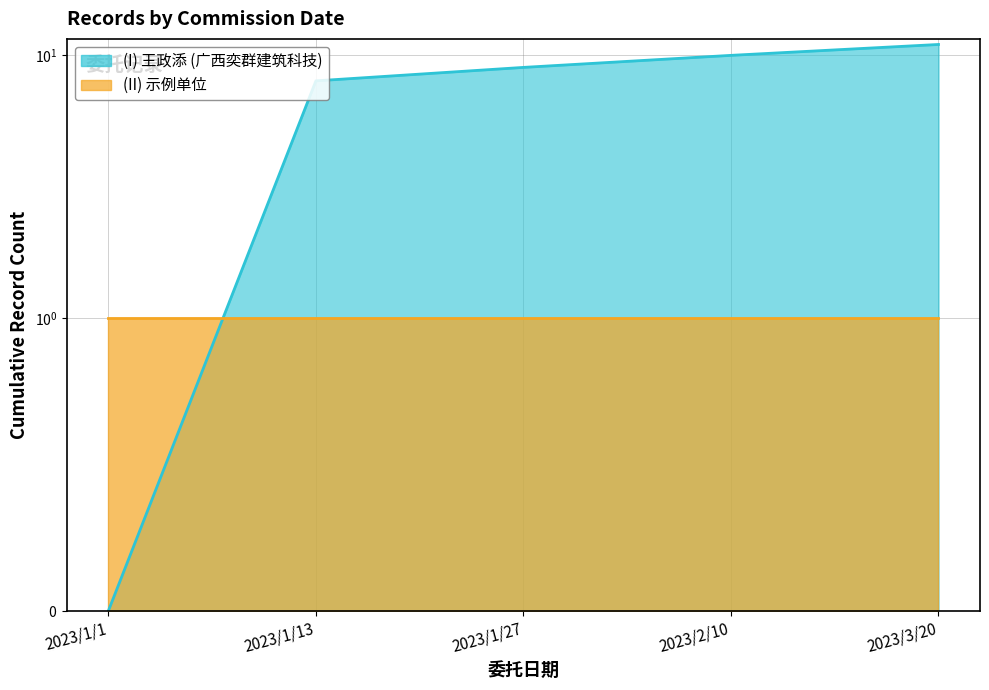

Is the value of 王政添 (广西奕群) at 2023/1/13 greater than the value of 示例单位 at 2023/1/27?

Yes